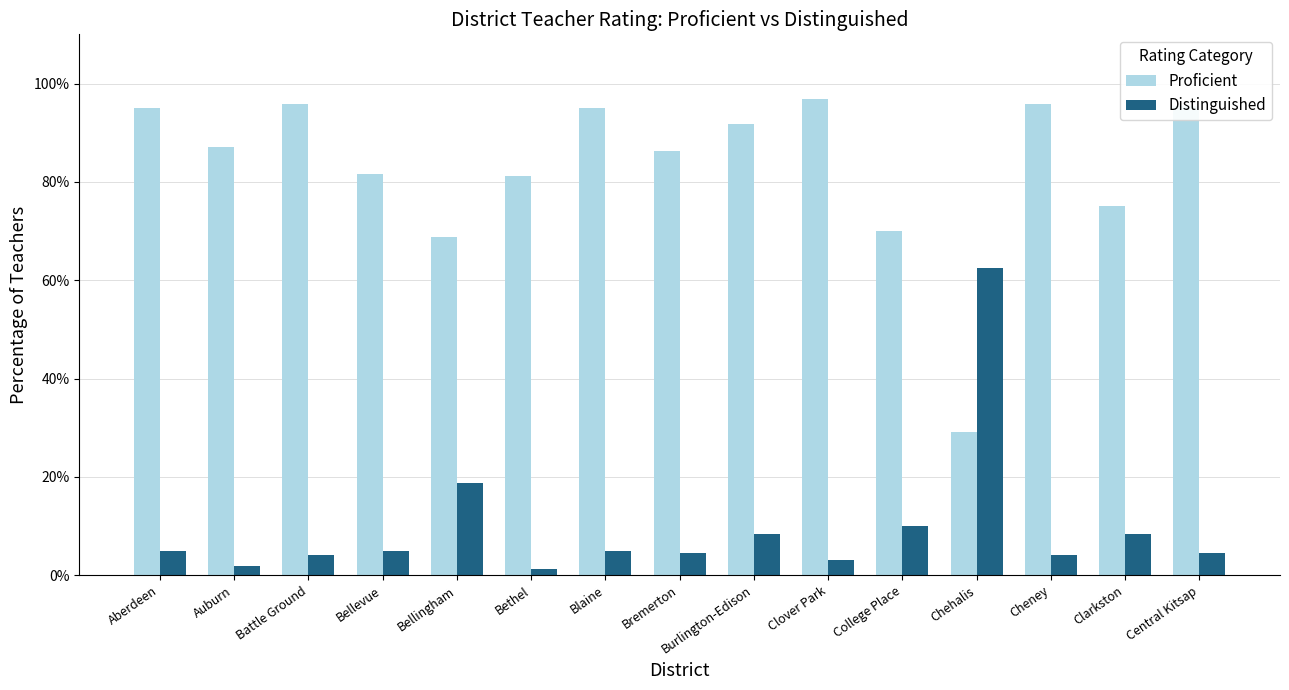

What is the greatest value displayed?

96.9